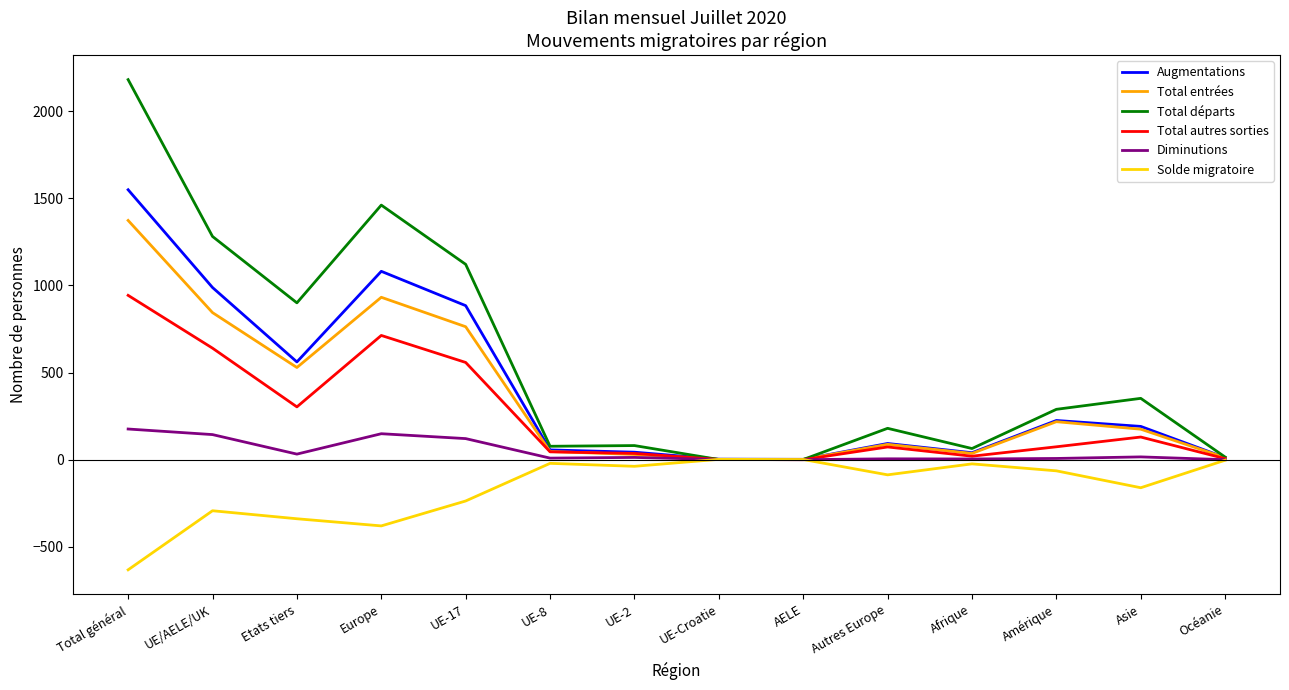

Which category has the highest value in the Augmentations series?

Total général